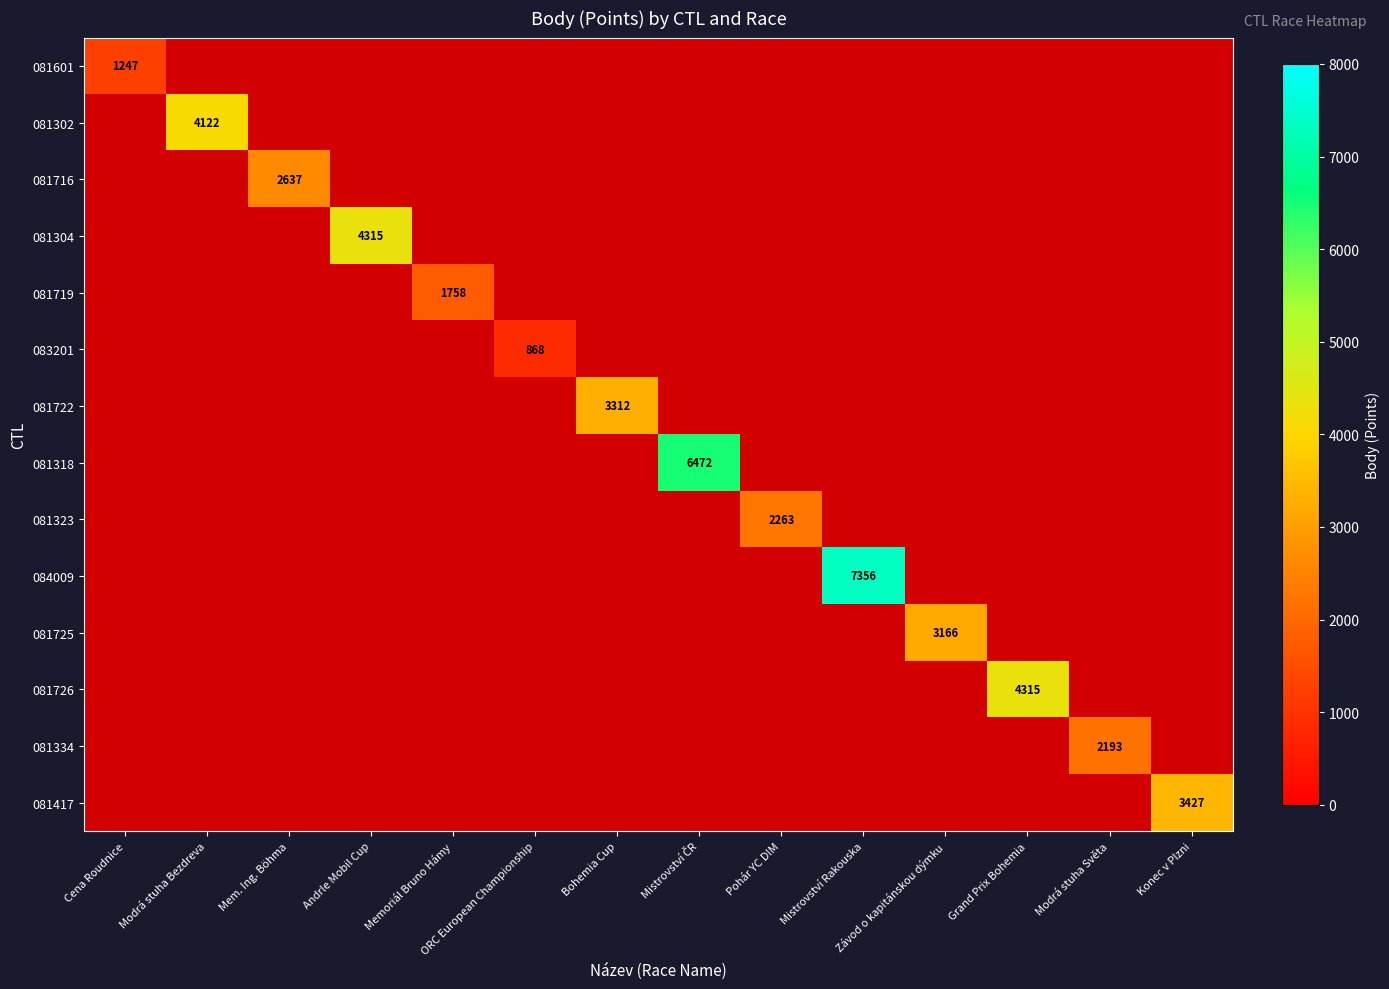

Rank the categories by 081318 value from lowest to highest.

Cena Roudnice, Modrá stuha Bezdreva, Mem. Ing. Böhma, Andrle Mobil Cup, Memoriál Bruno Hámy, ORC European Championship, Bohemia Cup, Pohár YC DIM, Mistrovství Rakouska, Závod o kapitánskou dýmku, Grand Prix Bohemia, Modrá stuha Světa, Konec v Plzni, Mistrovství ČR